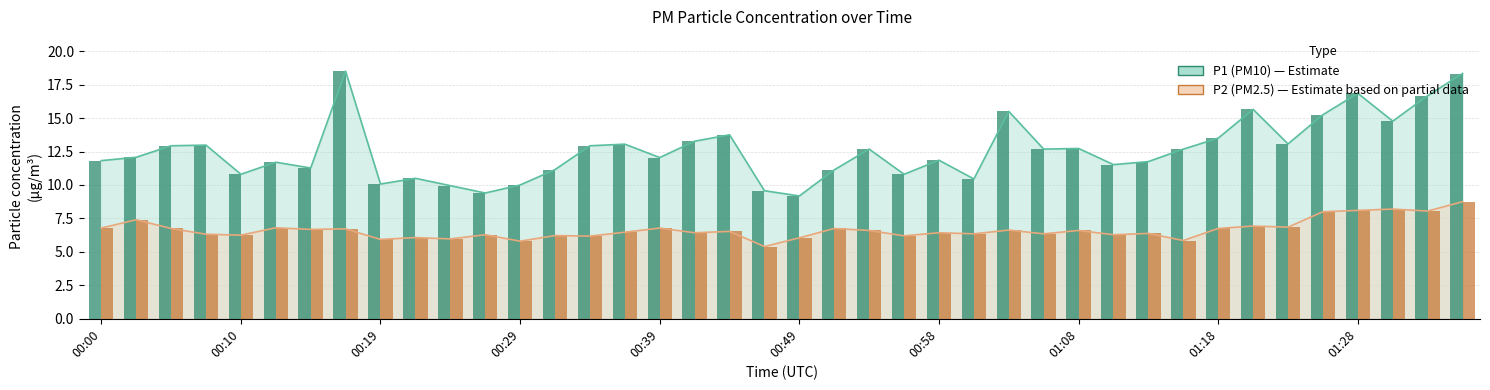

What is the average value of the P2 (PM2.5) series?

6.6